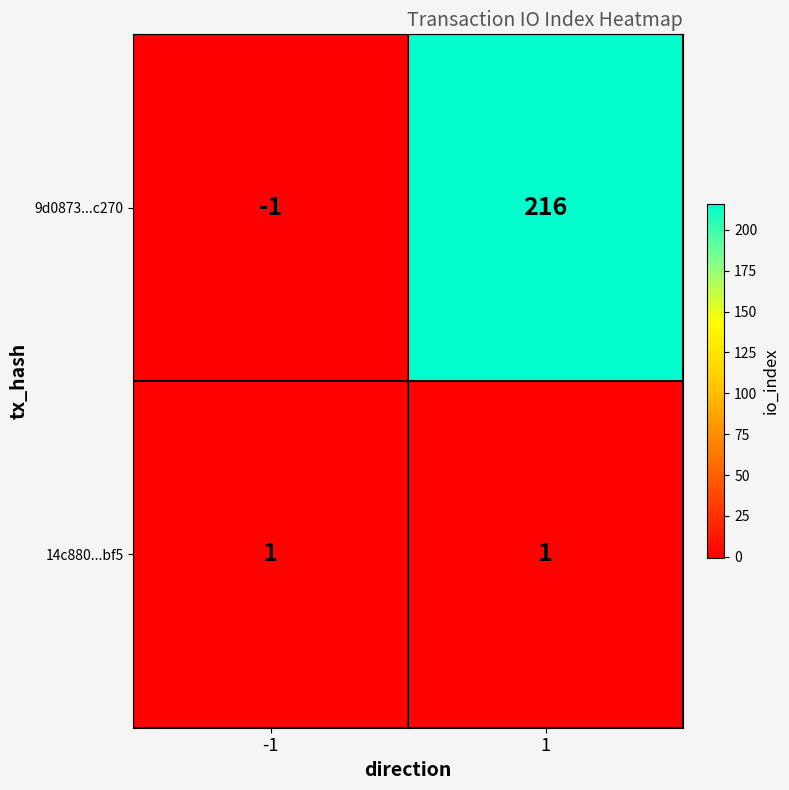

Which series has the largest range (max minus min)?

9d0873...c270